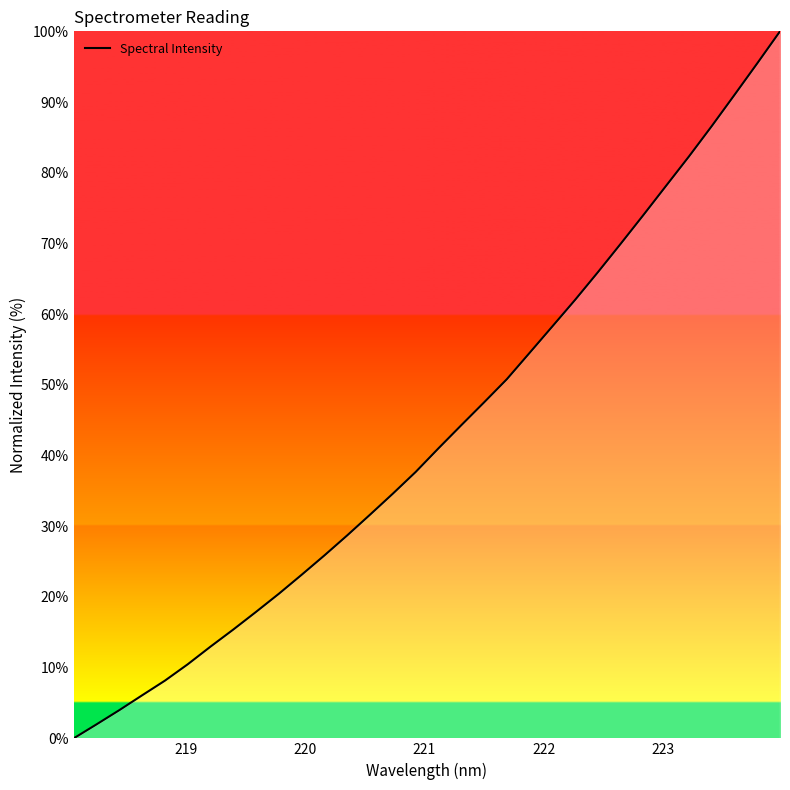

What is the difference between the maximum and minimum values?

100.0